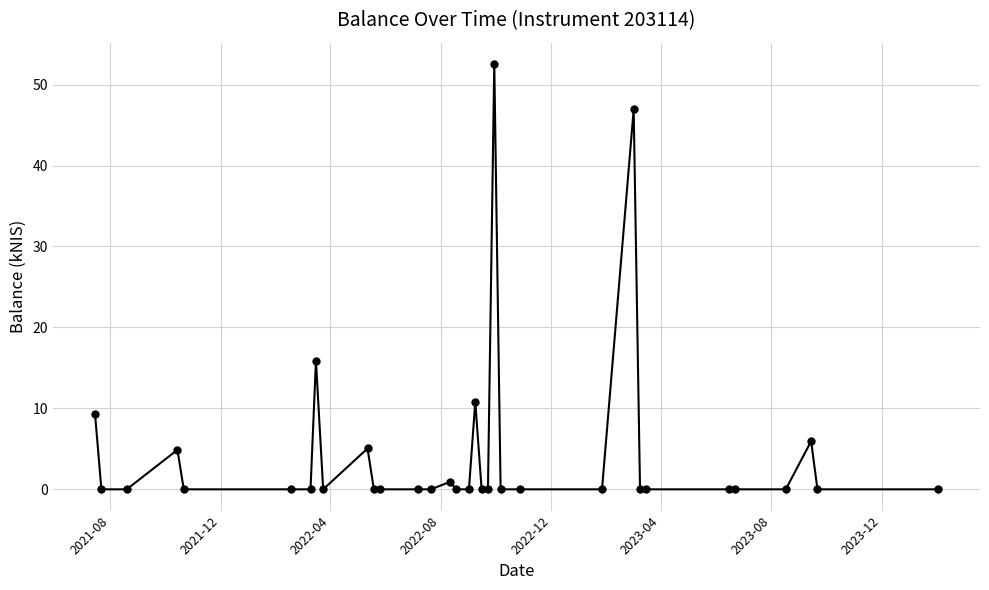

How many distinct data groups are displayed?

1